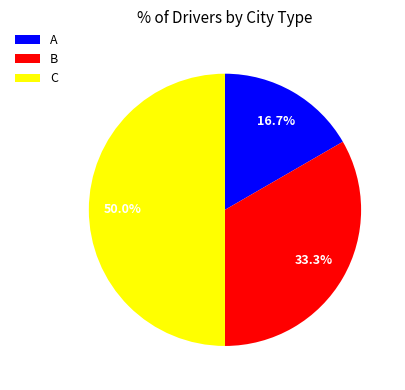

To the nearest percent, what portion does A represent?

17%